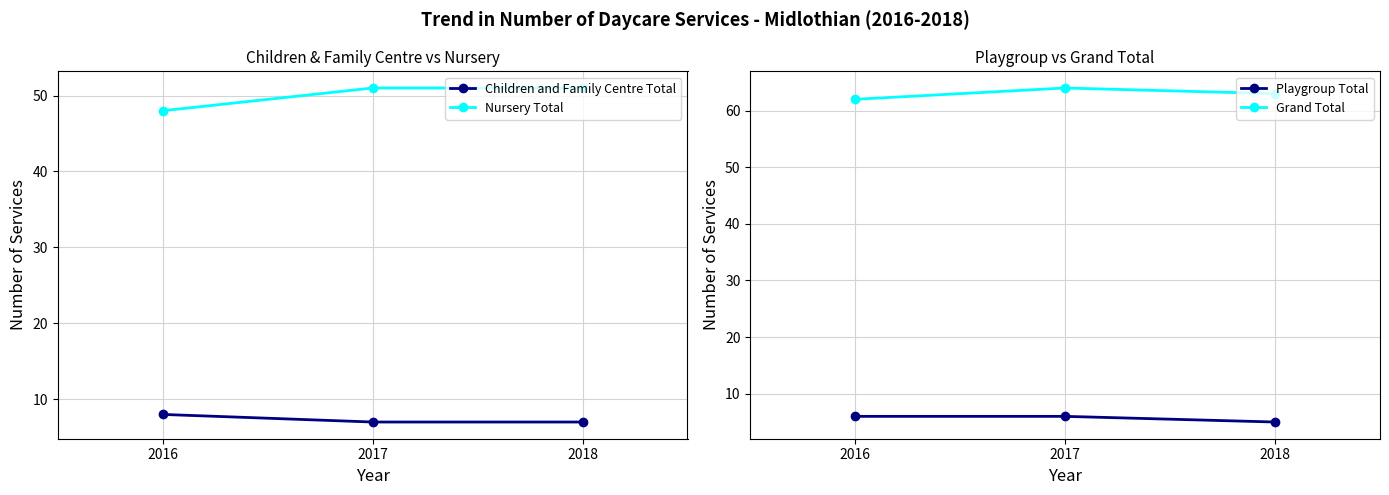

What is the sum of all Grand Total values?

189